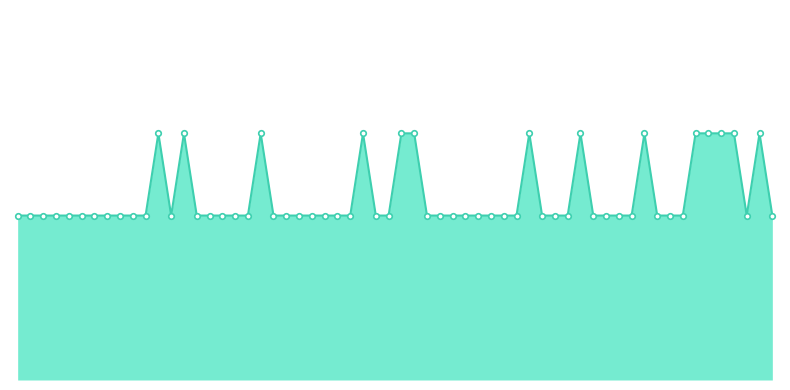

Is this an area chart (filled region under the line)?

Yes